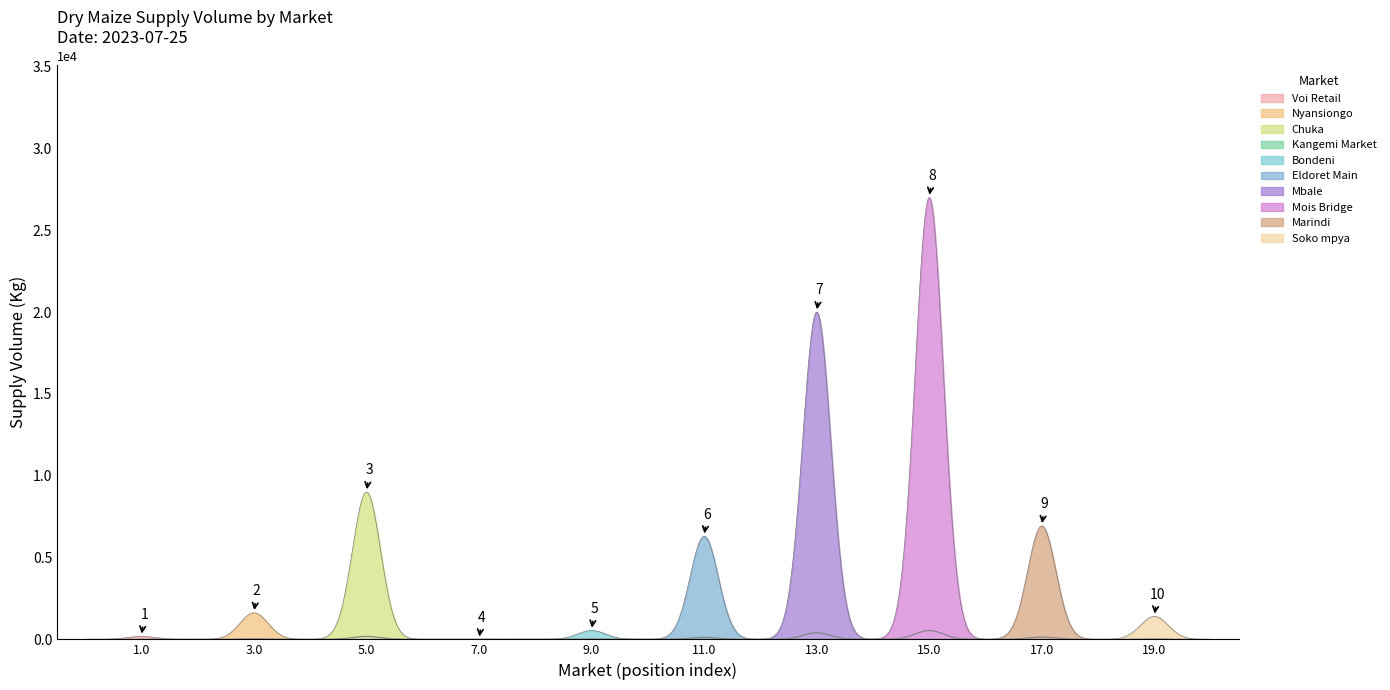

At which category does the data reach its first local peak?

Chuka